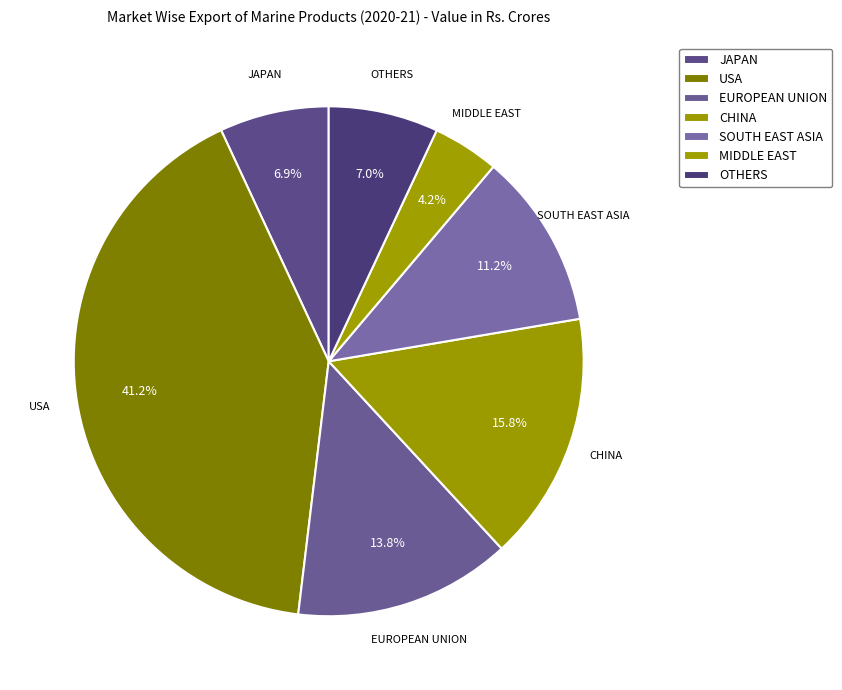

Combined, do OTHERS and SOUTH EAST ASIA account for over 50%?

No